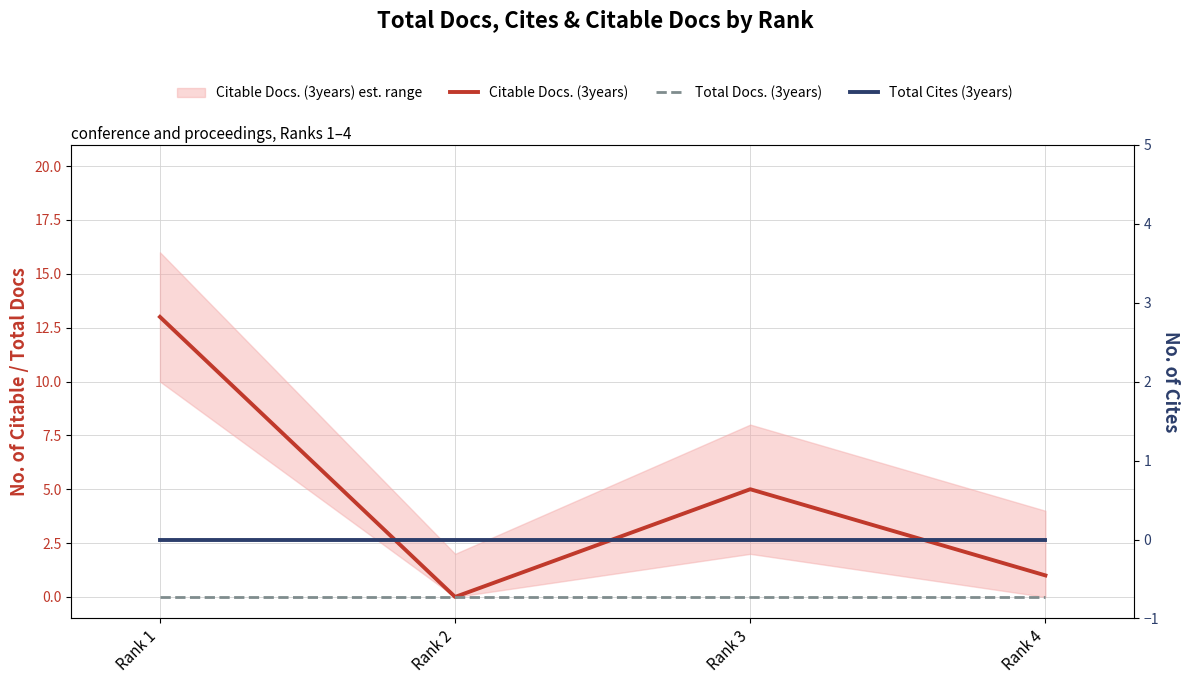

Reading right to left, extract all data points from this chart.

Citable Docs. (3years): Rank 4=1	Rank 3=5	Rank 2=0	Rank 1=13
Total Docs. (3years): Rank 4=0	Rank 3=0	Rank 2=0	Rank 1=0
Total Cites (3years): Rank 4=0	Rank 3=0	Rank 2=0	Rank 1=0